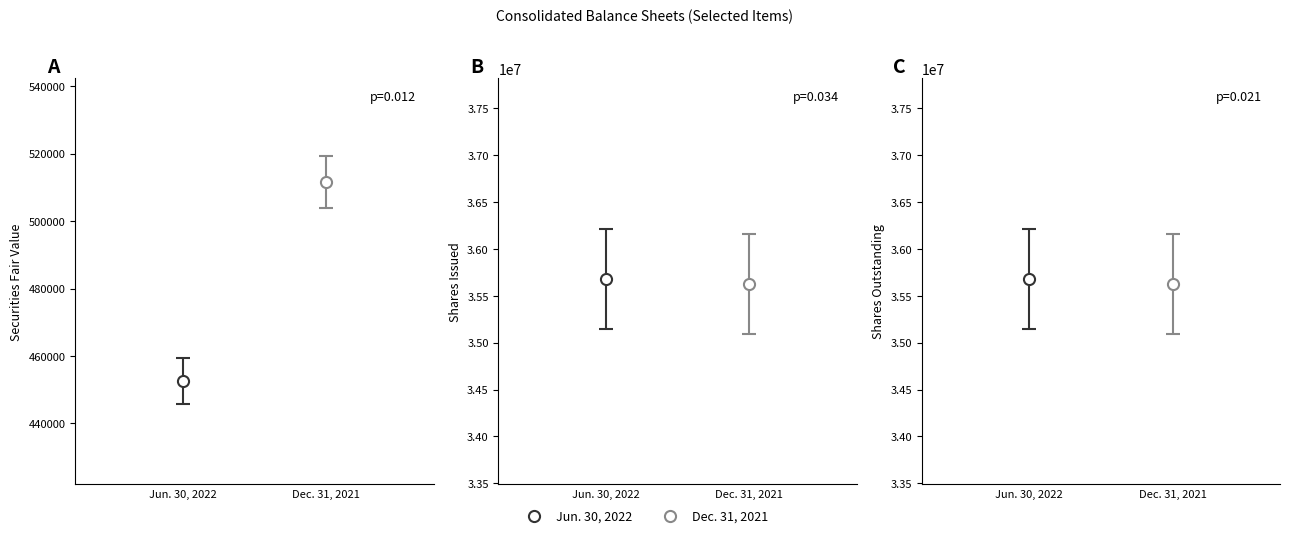

What is the difference between the Dec. 31, 2021 values at Securities held to
maturity fair values and Common stock,
shares outstanding?

35117478